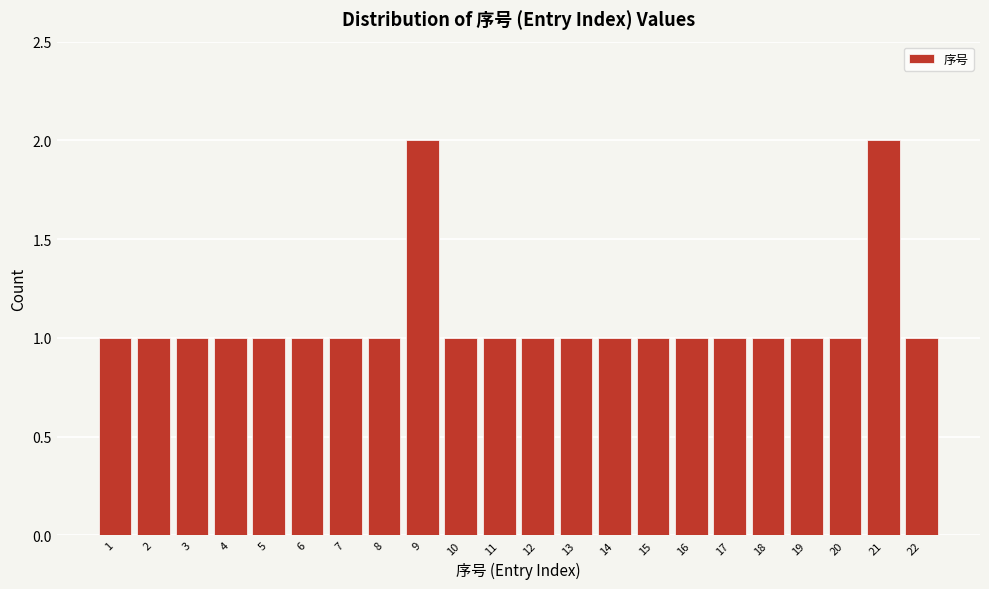

Reading left to right, transcribe this chart: for each bar, give the range it covers on the x-axis and its height. The values are not printed on the chart, so give them approximately, as read against the axis.

0.5 to 1.5: 1
1.5 to 2.5: 1
2.5 to 3.5: 1
3.5 to 4.5: 1
4.5 to 5.5: 1
5.5 to 6.5: 1
6.5 to 7.5: 1
7.5 to 8.5: 1
8.5 to 9.5: 2
9.5 to 10.5: 1
10.5 to 11.5: 1
11.5 to 12.5: 1
12.5 to 13.5: 1
13.5 to 14.5: 1
14.5 to 15.5: 1
15.5 to 16.5: 1
16.5 to 17.5: 1
17.5 to 18.5: 1
18.5 to 19.5: 1
19.5 to 20.5: 1
20.5 to 21.5: 2
21.5 to 22.5: 1